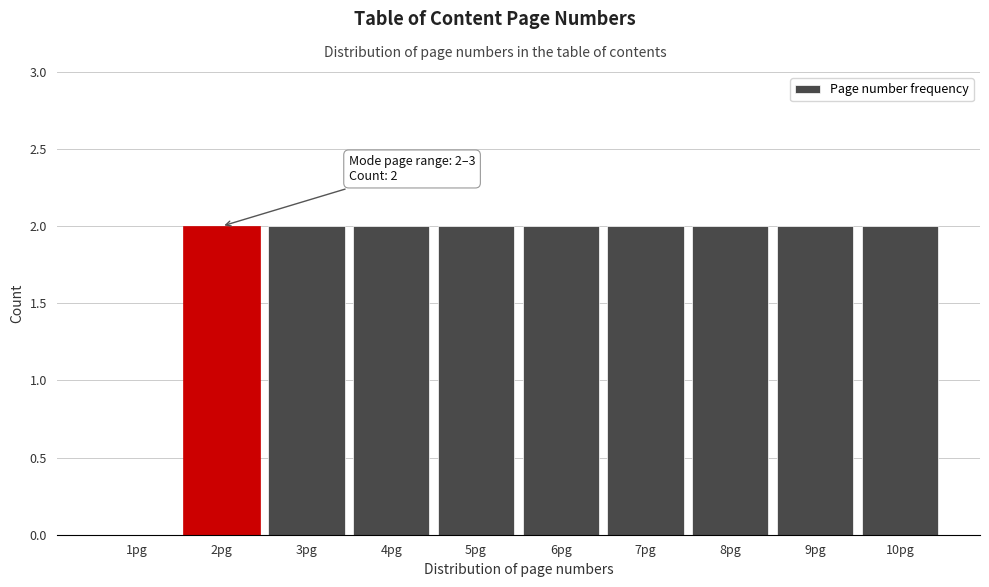

Reading left to right, list all the values displayed in this chart.

1pg=0	2pg=2	3pg=2	4pg=2	5pg=2	6pg=2	7pg=2	8pg=2	9pg=2	10pg=2